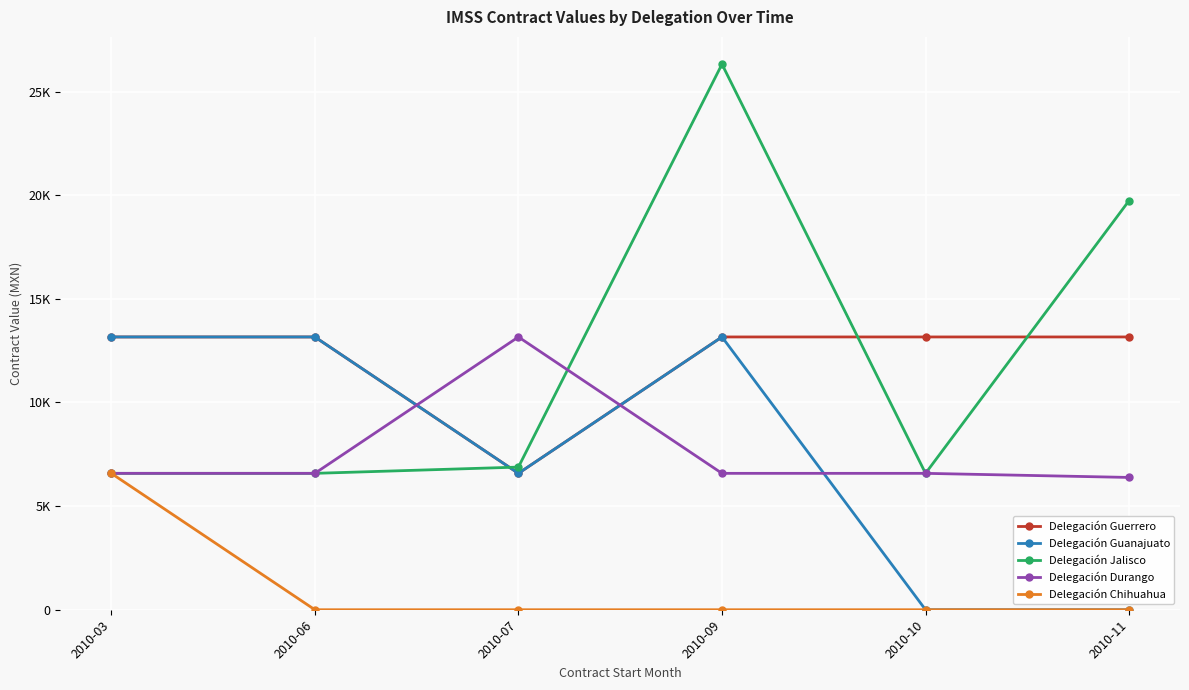

Is this an area chart (filled region under the line)?

No